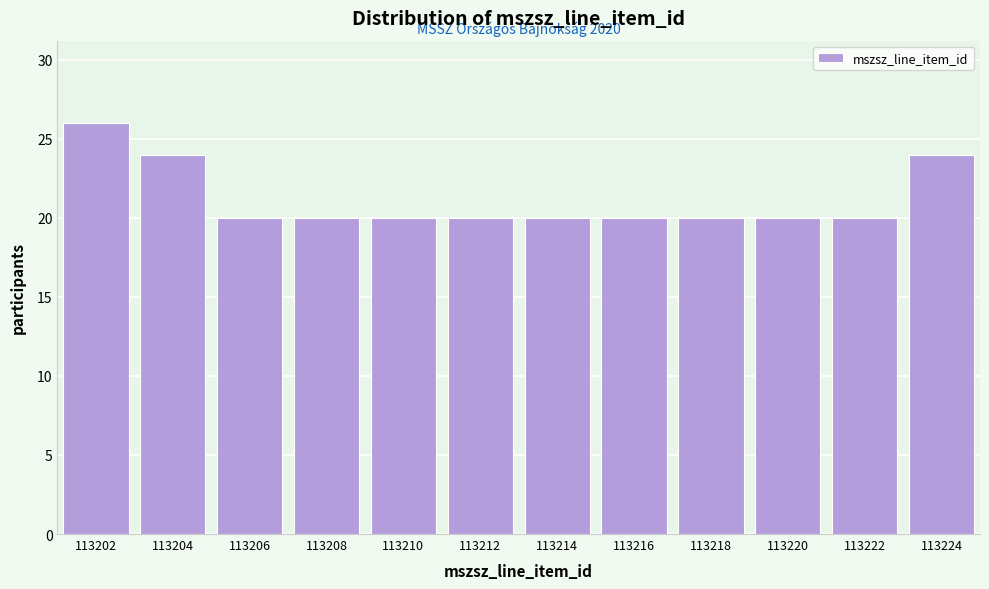

Reading left to right, transcribe all the data shown in this chart.

26	24	20	20	20	20	20	20	20	20	20	24